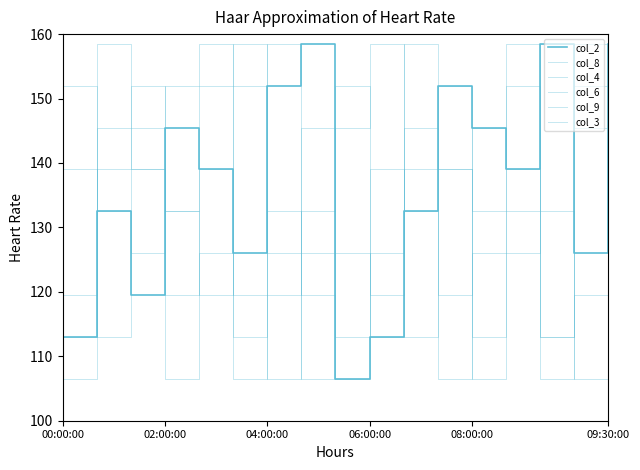

Where does the col_3 series first go above 132?

02:00:00